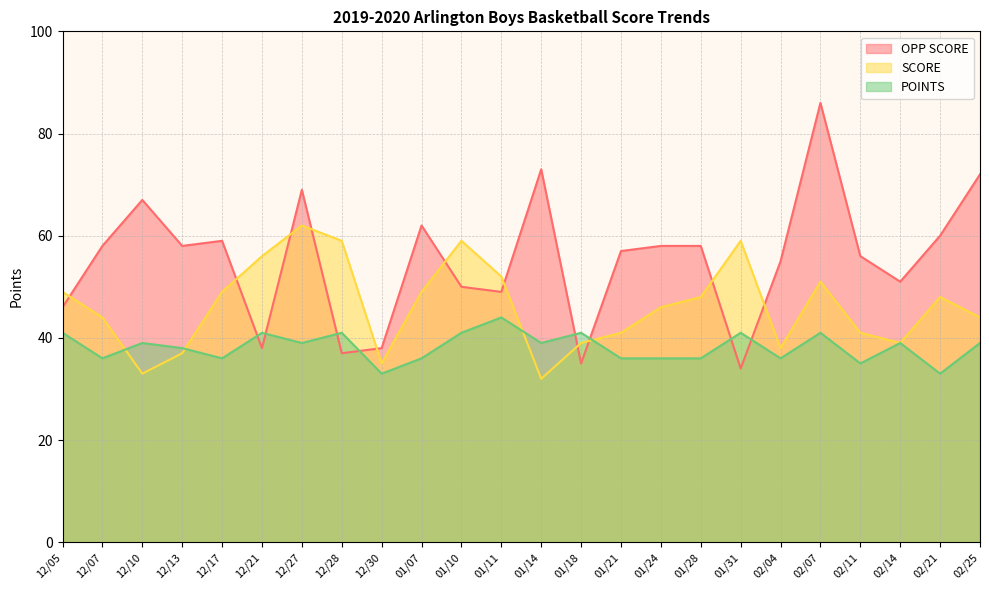

What is the difference between the highest and lowest values at 01/28?

22